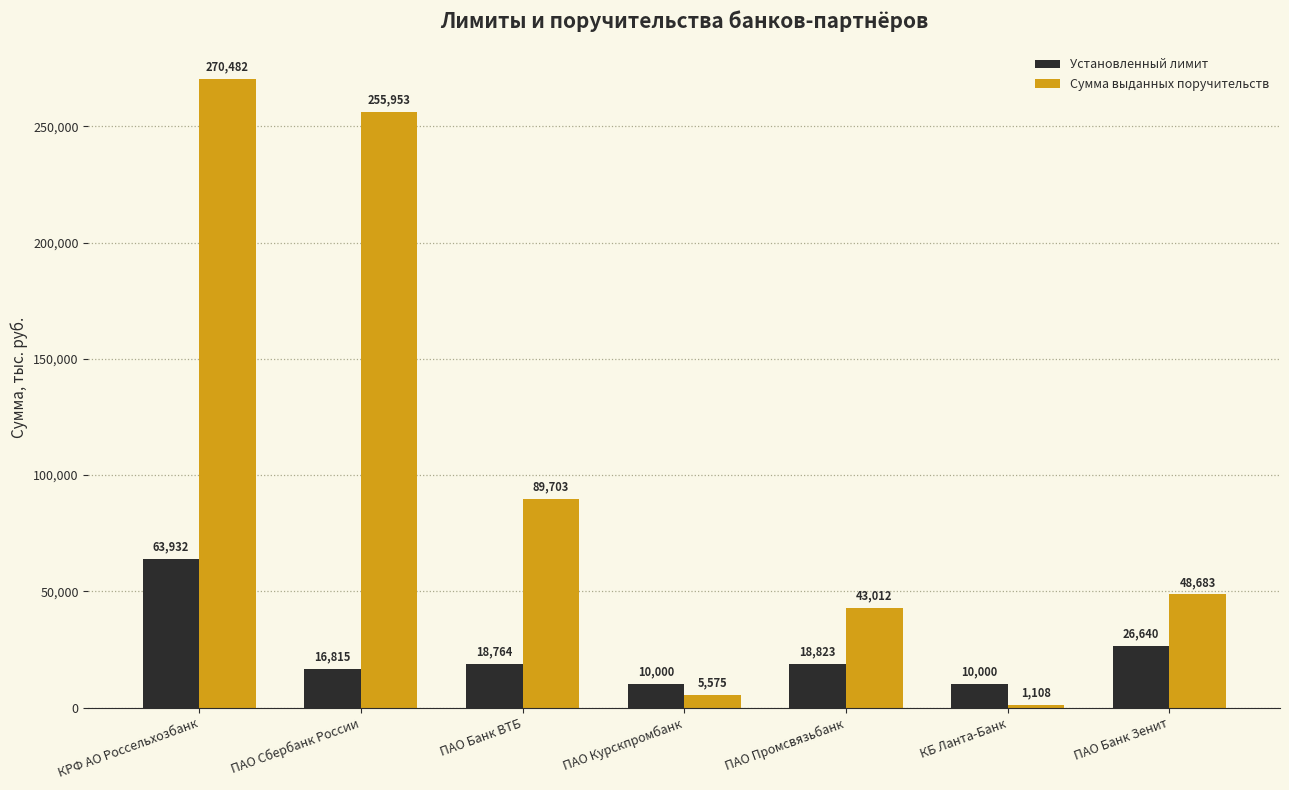

Which series has the widest spread of values?

Сумма выданных поручительств